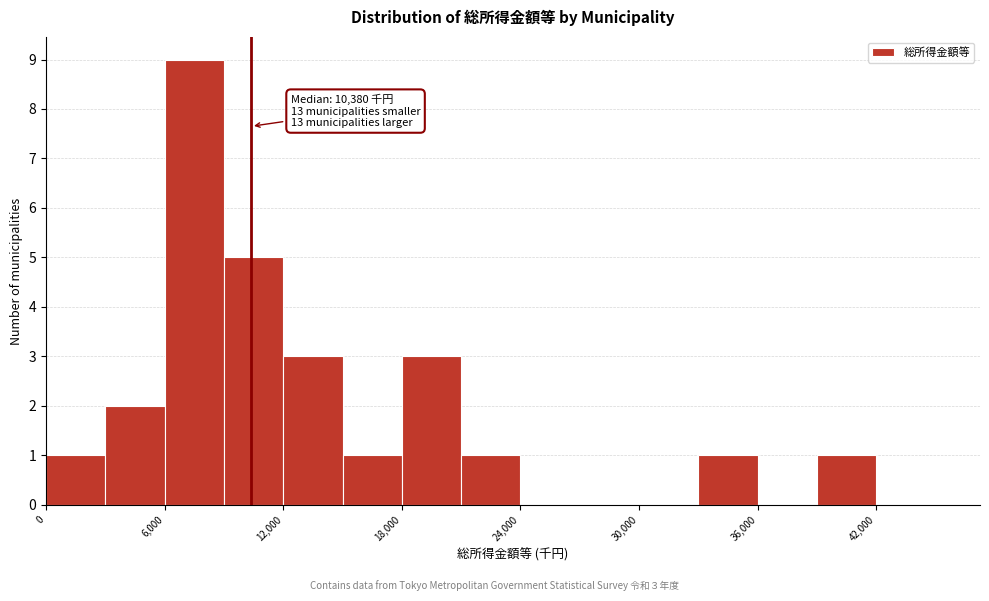

Around what value on the x-axis is the tallest bar? Give the approximate position of its centre, as read against the axis.

8000